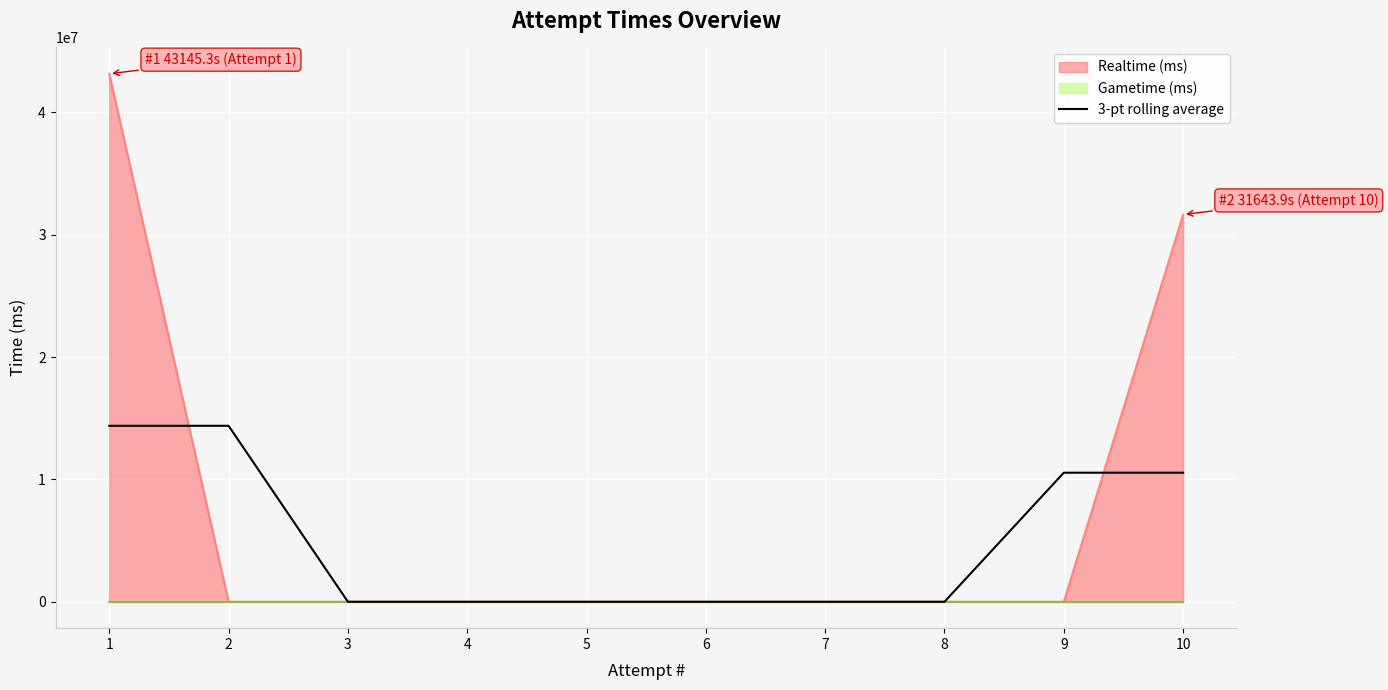

The value of 3-pt rolling average at 2 is 14381782.7. True or false?

True